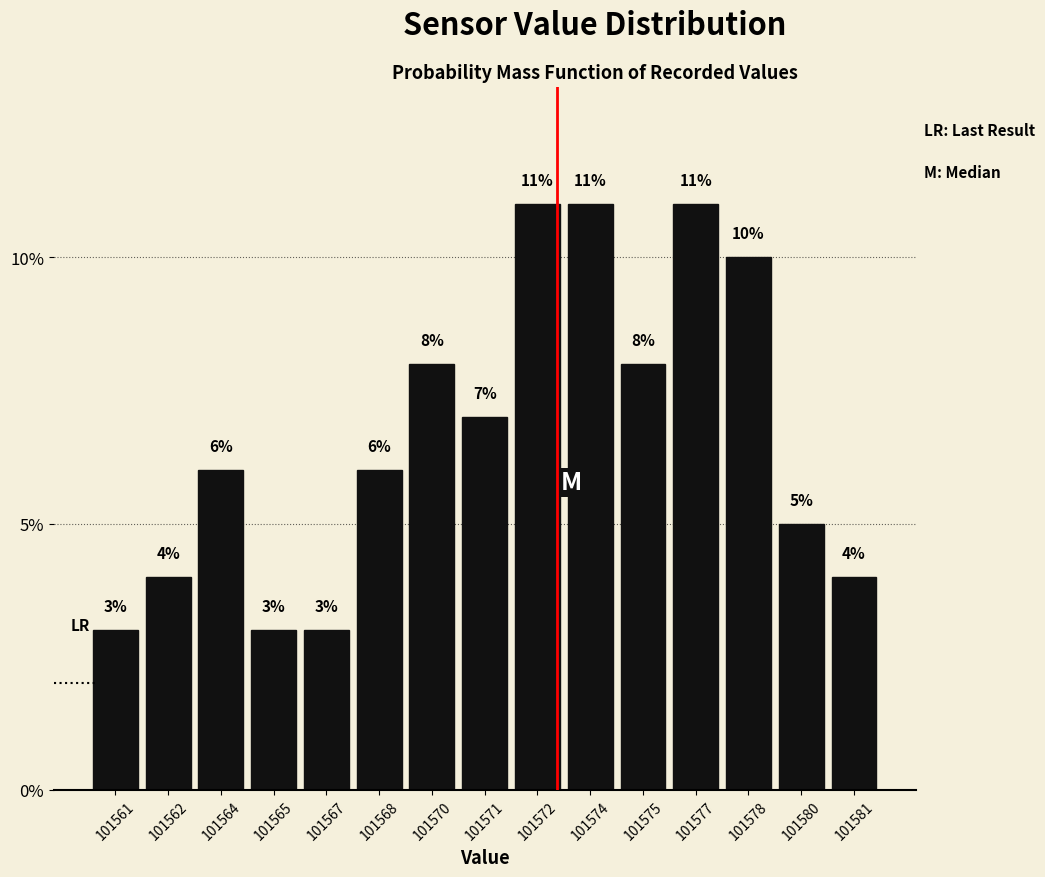

Reading left to right, transcribe all the data shown in this chart.

3.0	4.0	6.0	3.0	3.0	6.0	8.0	7.0	11.0	11.0	8.0	11.0	10.0	5.0	4.0